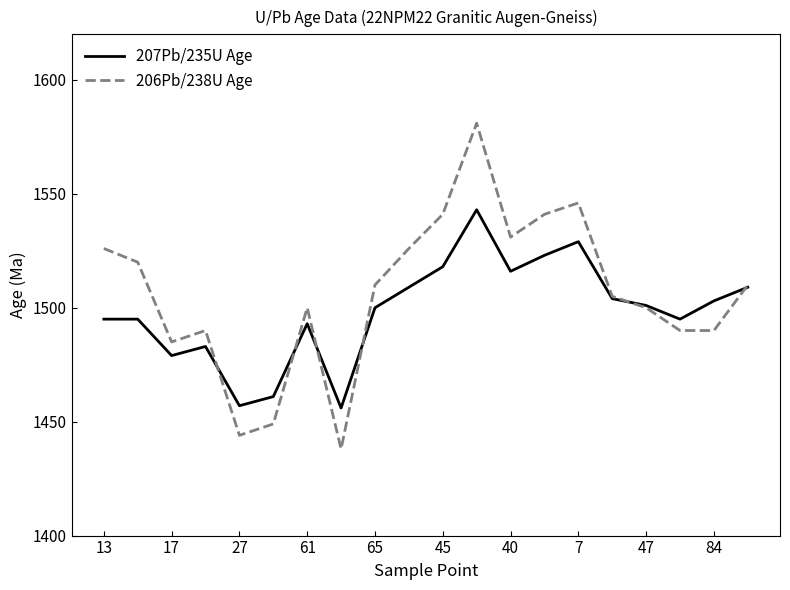

What is the highest value of the 207Pb/235U Age series?

1543